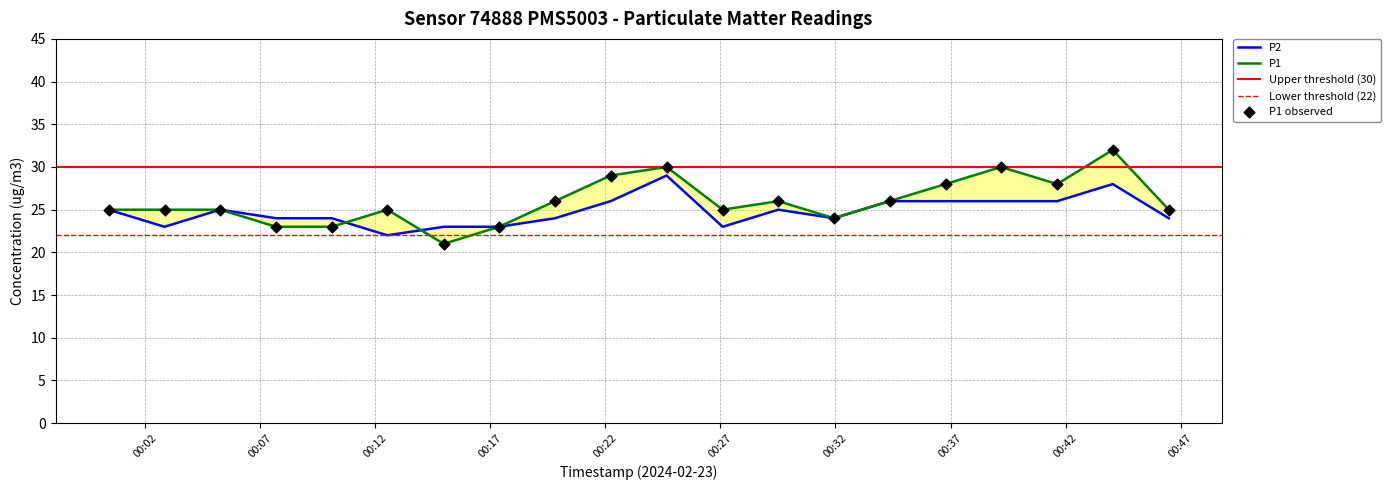

Which series contains the lowest Y value?

P1